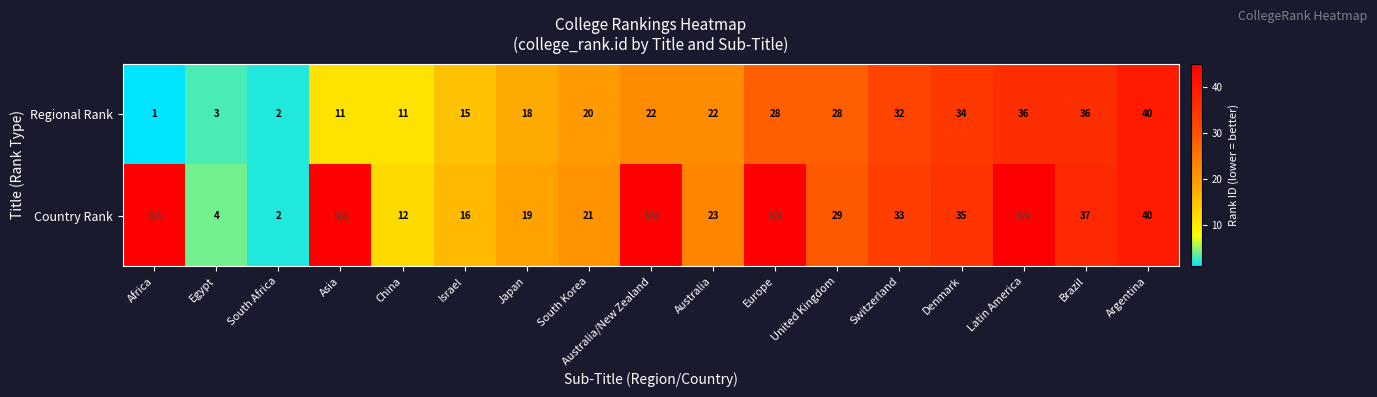

True or false: Country Rank has a value of 52 at Brazil.

False